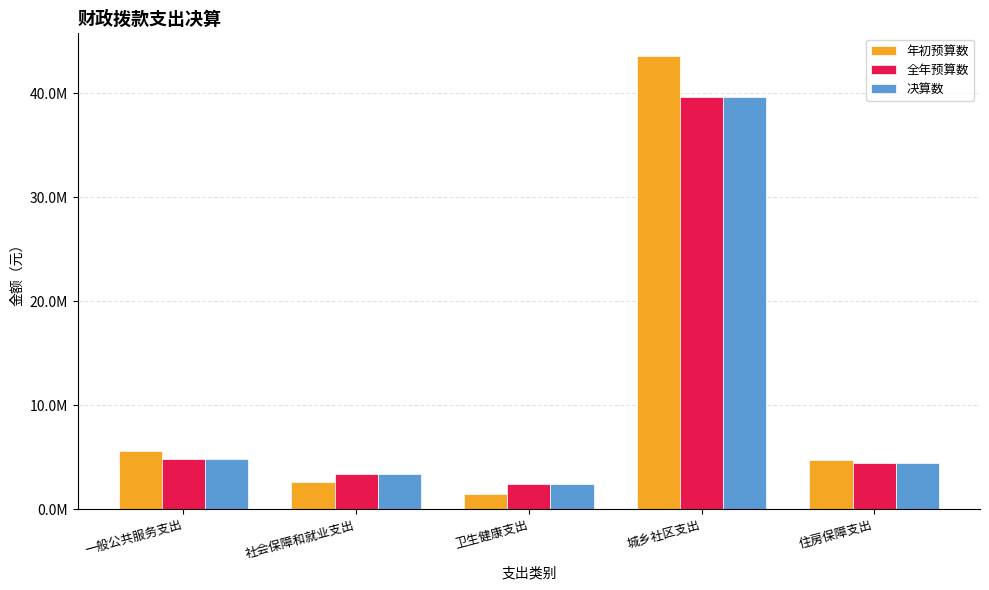

What are all the series names shown in the legend?

年初预算数, 全年预算数, 决算数